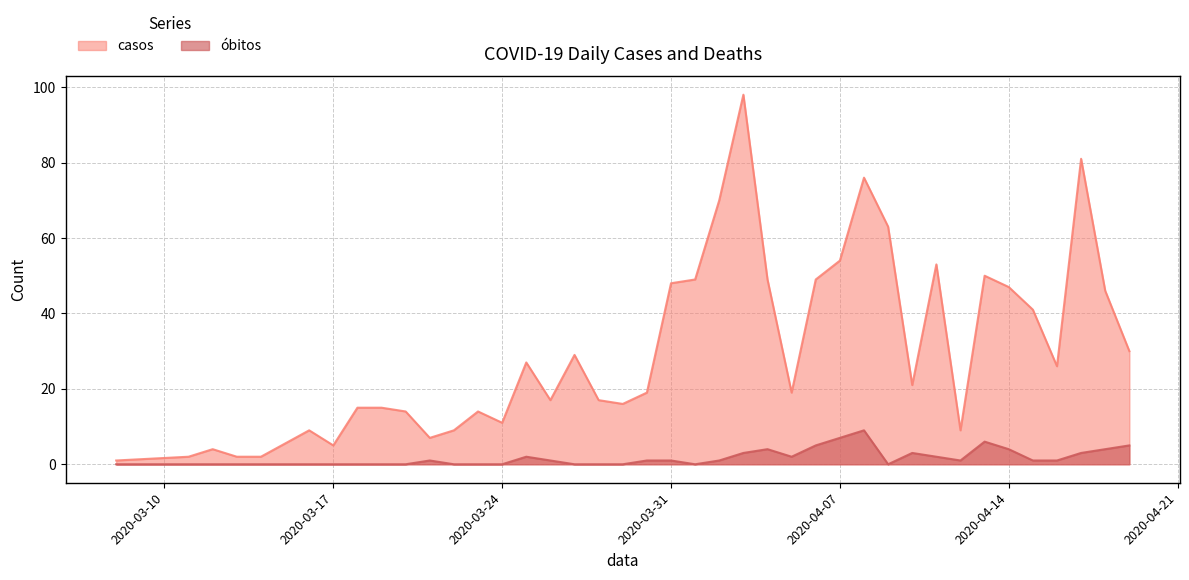

What is the difference between the second highest and second lowest values in the casos series?

79